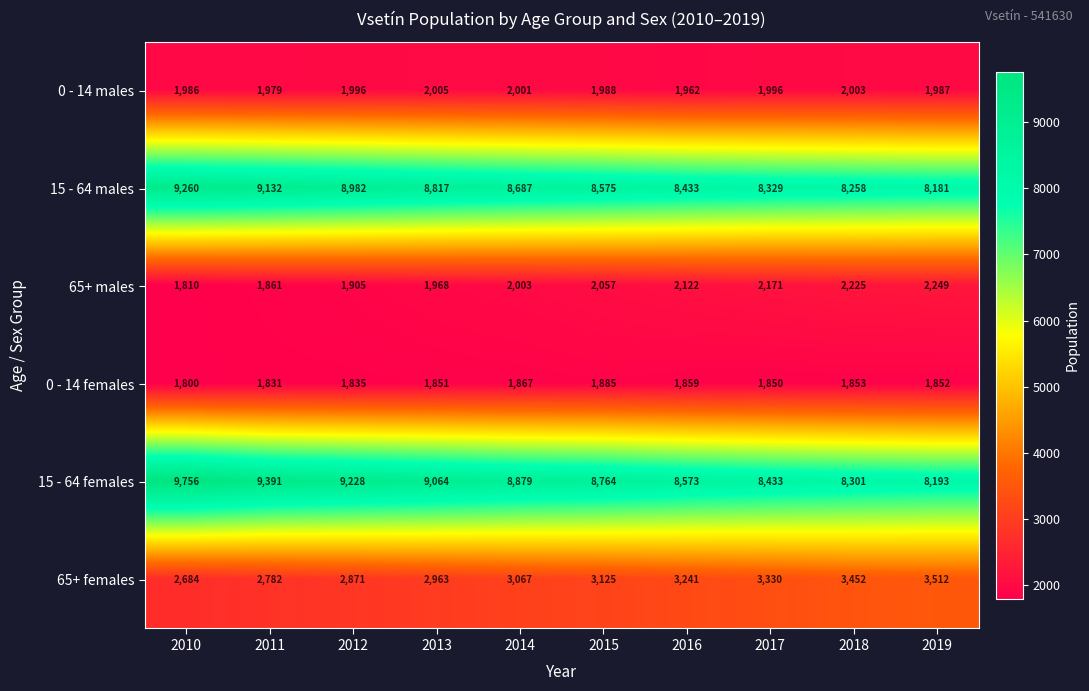

What is the difference between the highest and lowest values at 2017?

6583